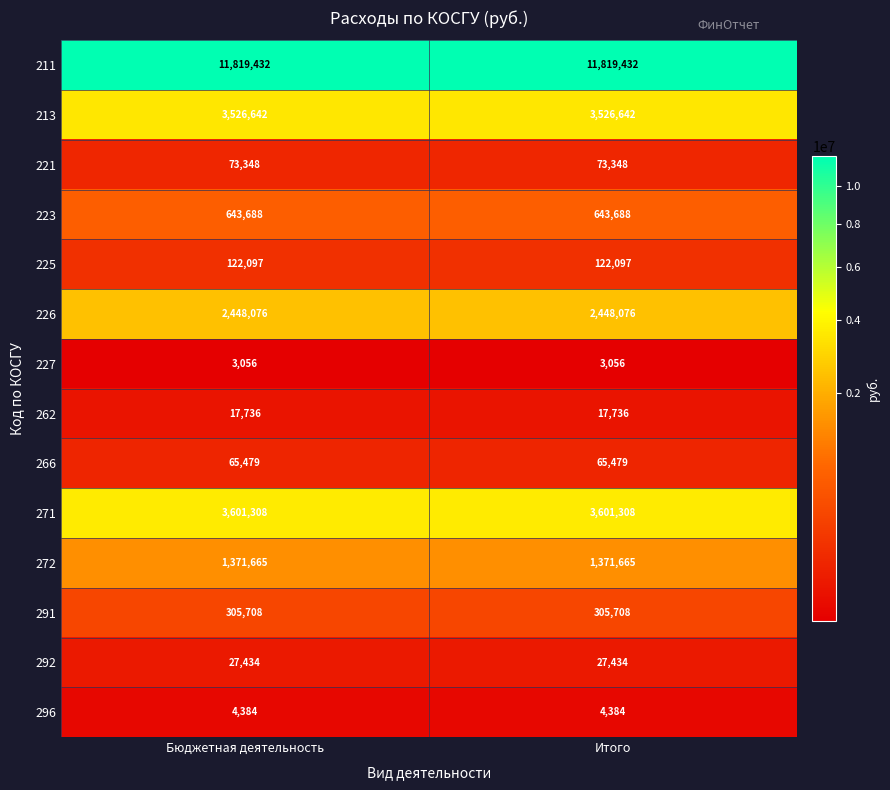

Reading left to right, transcribe all the data shown in this chart.

211: 11819432	11819432
213: 3526642	3526642
221: 73348	73348
223: 643688	643688
225: 122097	122097
226: 2448076	2448076
227: 3056	3056
262: 17736	17736
266: 65479	65479
271: 3601308	3601308
272: 1371665	1371665
291: 305708	305708
292: 27434	27434
296: 4384	4384